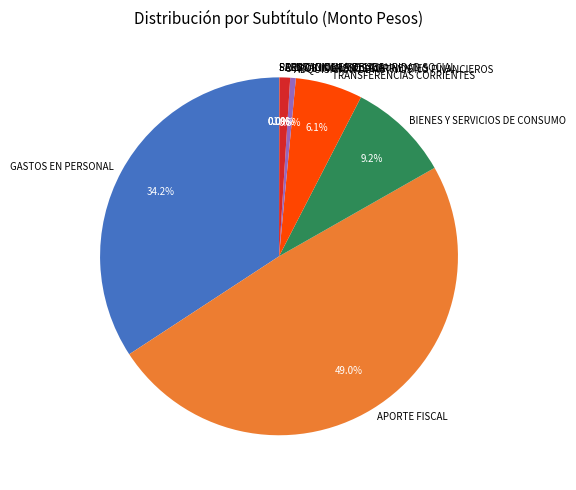

Is it true that APORTE FISCAL is 49% of the pie?

True